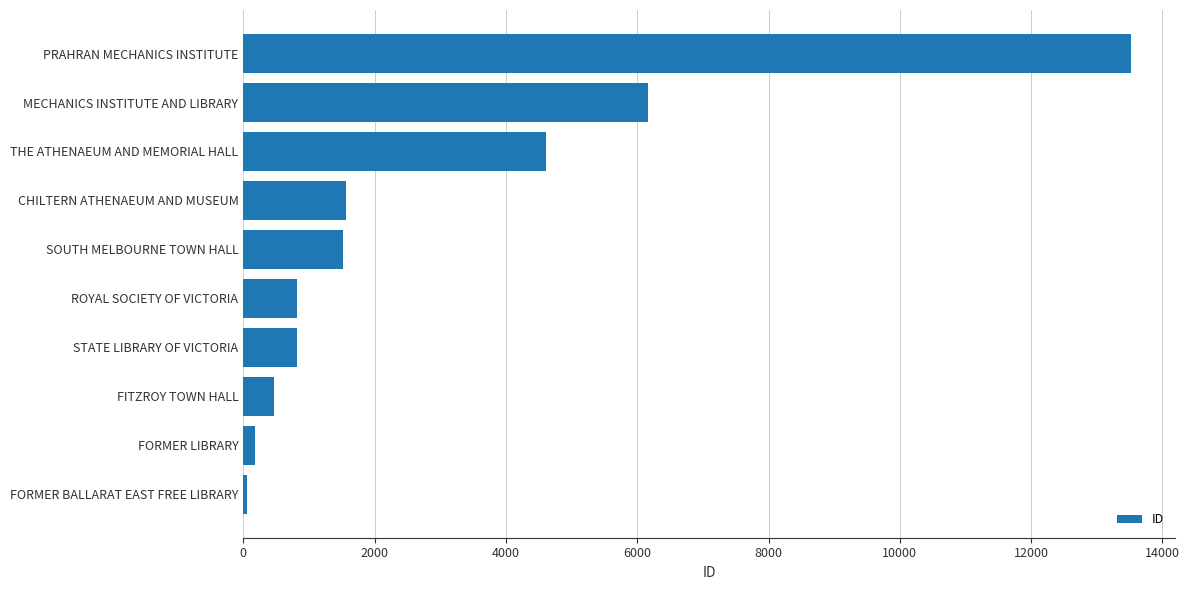

Which category has the highest value across all series?

PRAHRAN MECHANICS INSTITUTE